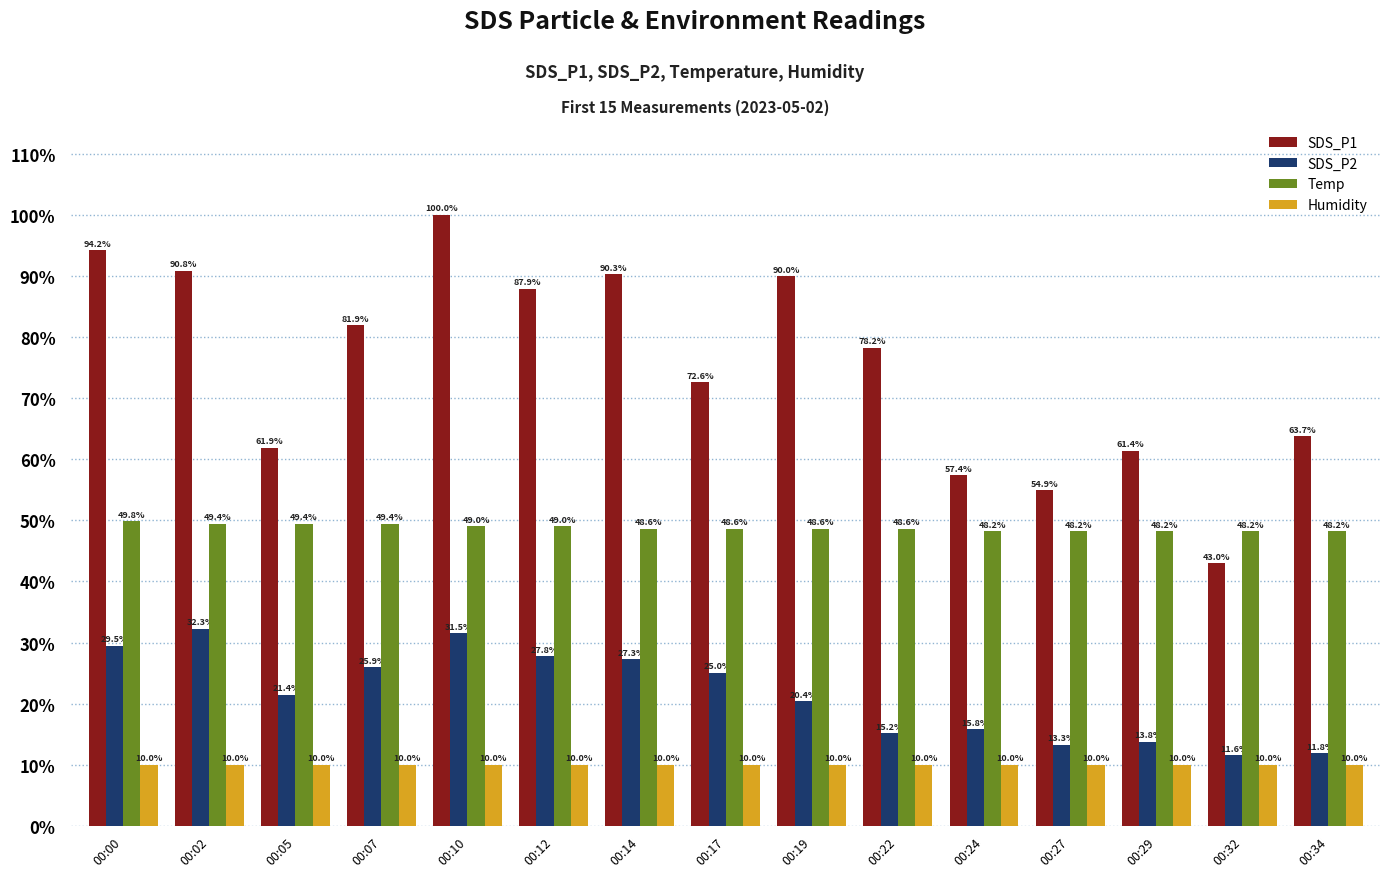

Which category has the highest value in the Temp series?

00:00